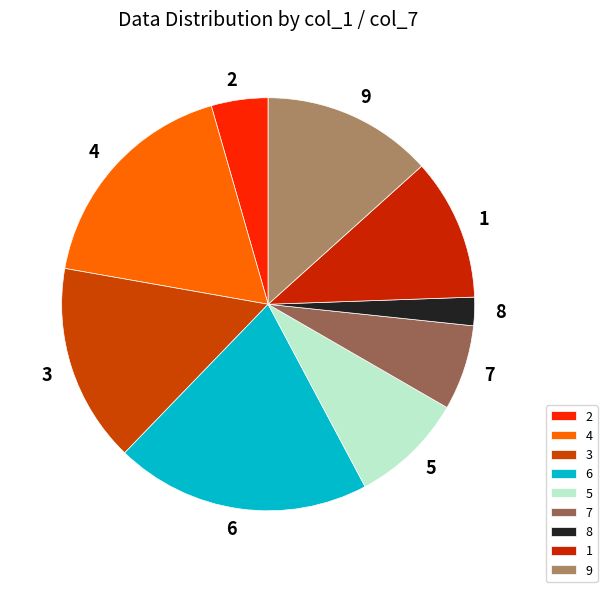

Count the number of slices in the pie.

9